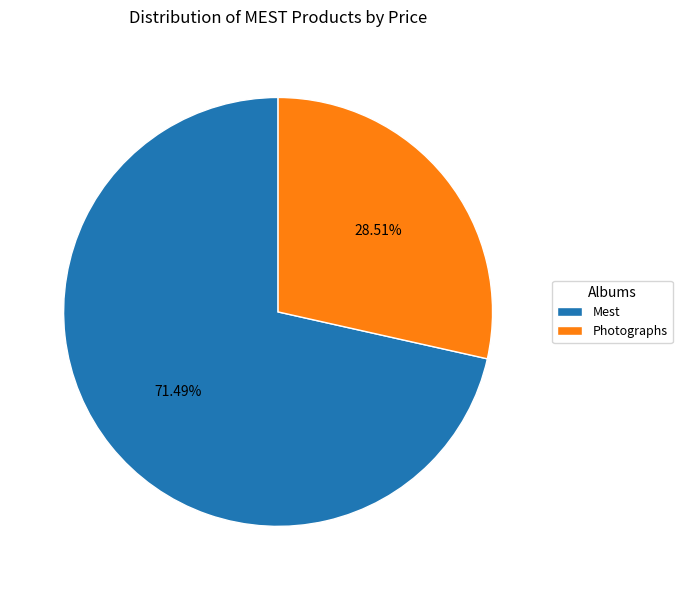

Which slice represents more than half of the pie?

Mest